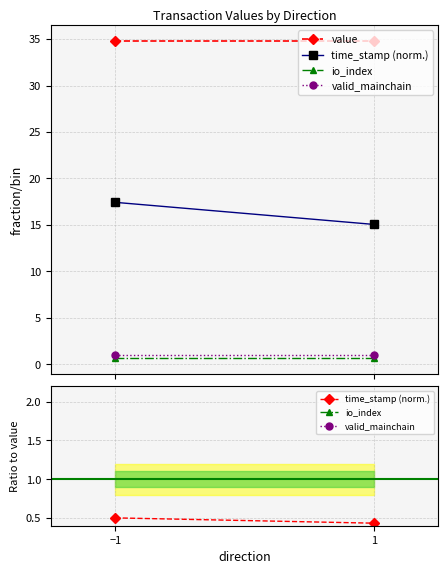

How many lines are shown in the chart?

4